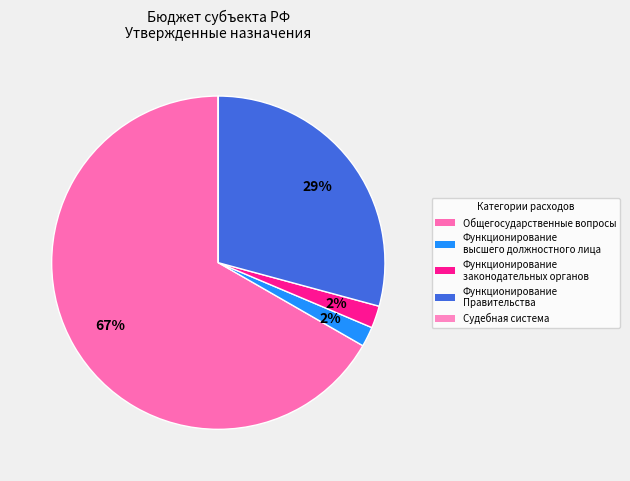

Which slice is the largest?

ОБЩЕГОСУДАРСТВЕННЫЕ ВОПРОСЫ